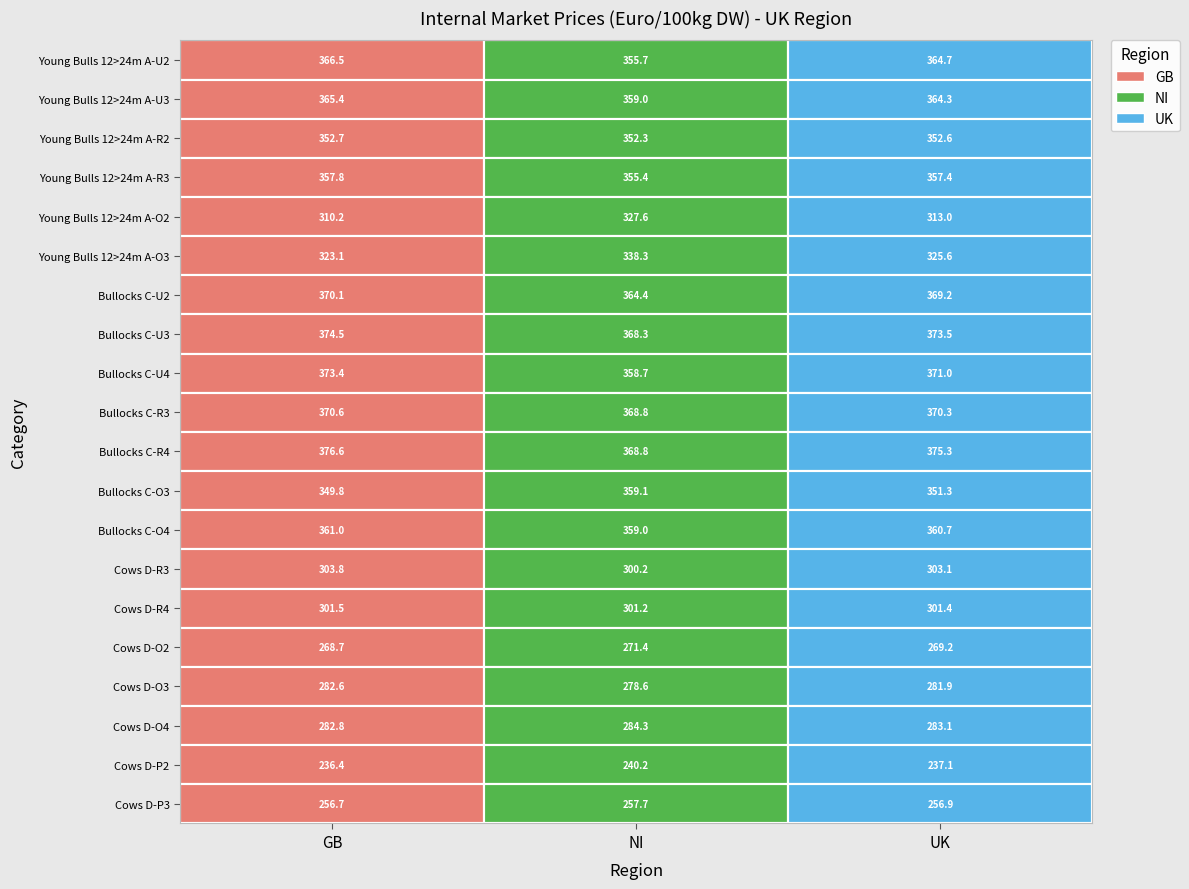

Which series has the widest spread of values?

Young Bulls 12>24m A-O2